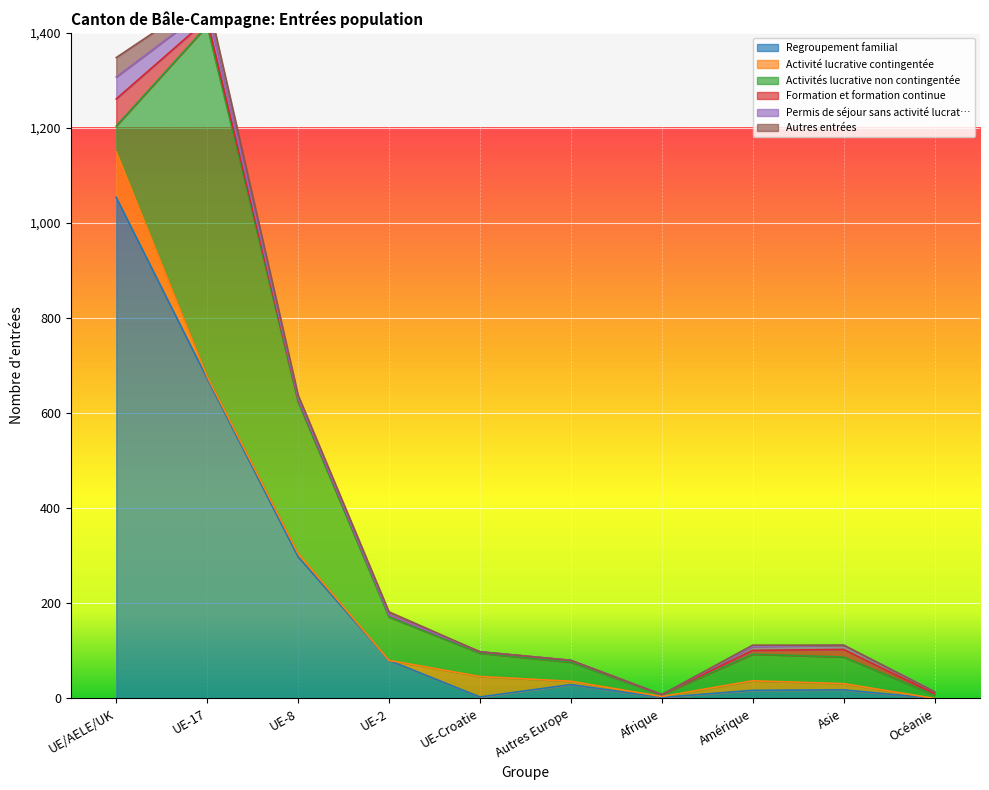

What is the maximum value shown in the chart?

1054